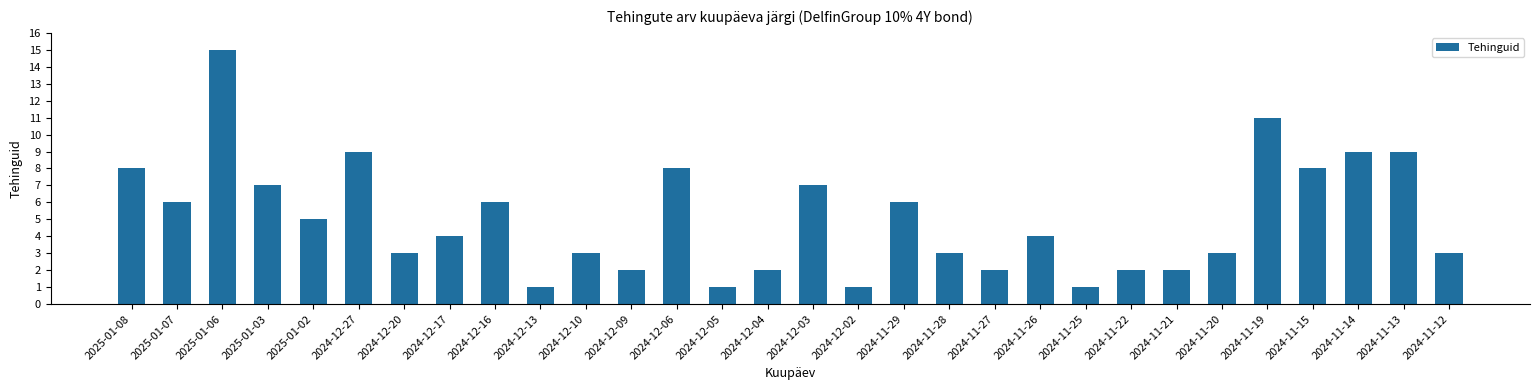

The value at 2024-11-21 is 2. True or false?

True